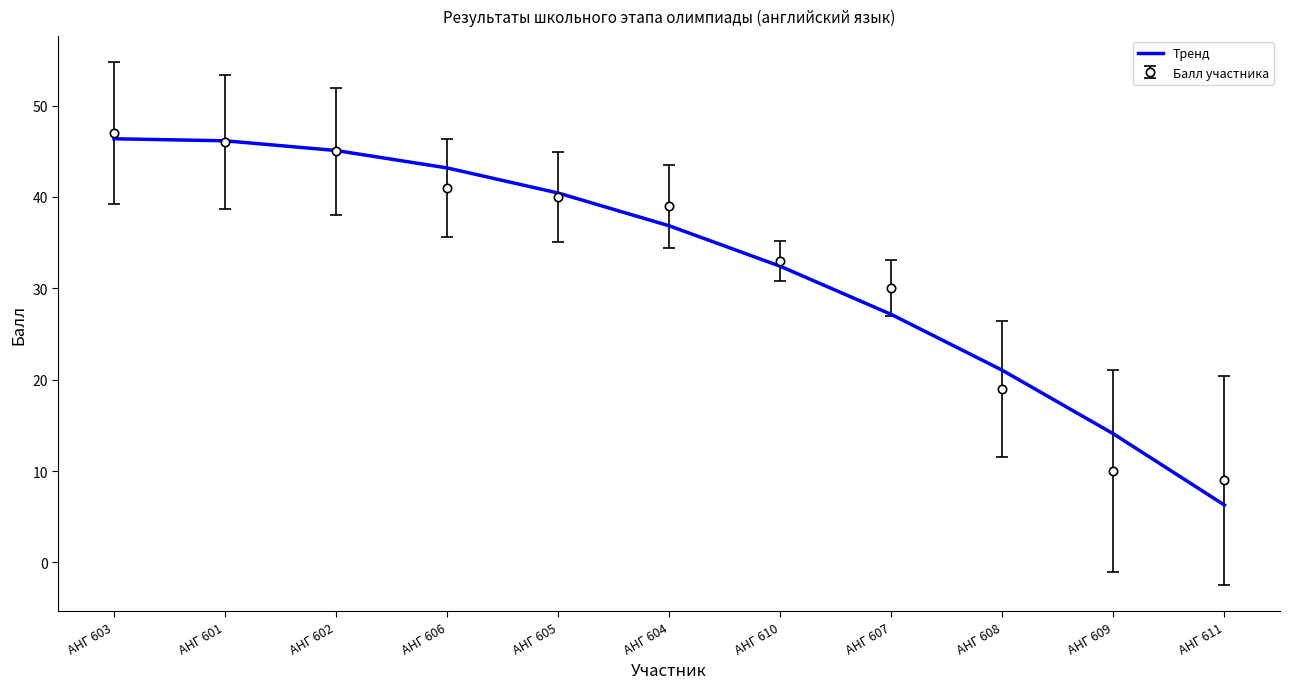

What position from the right is АНГ 602?

9